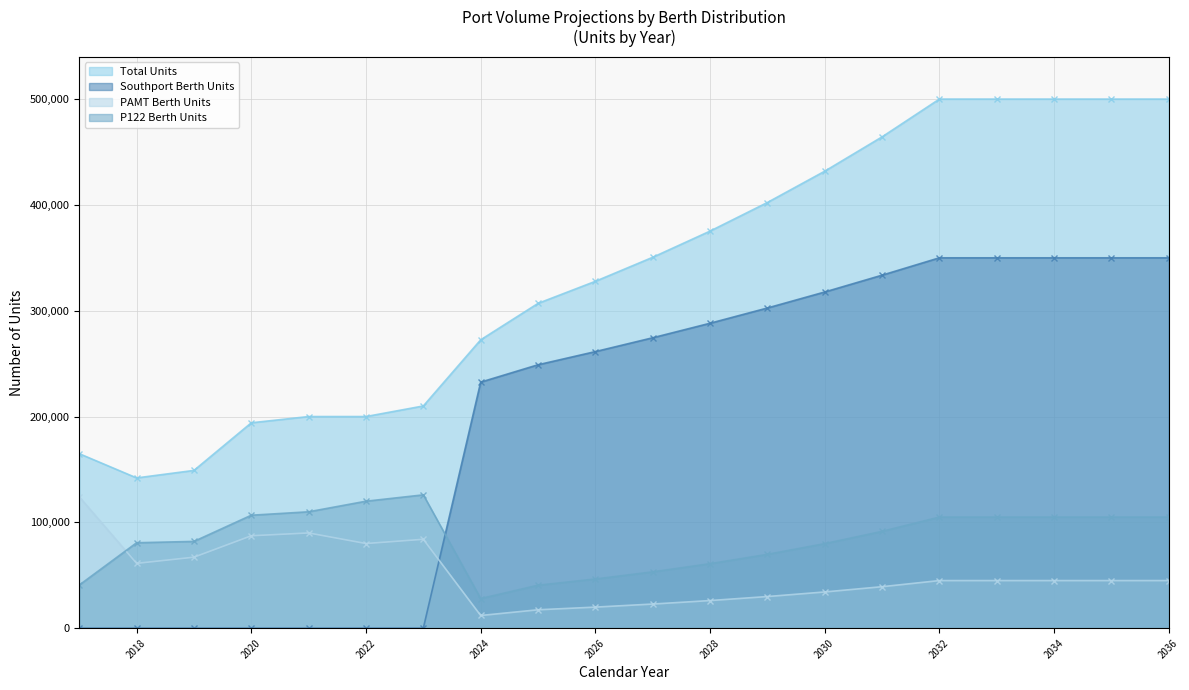

Between 2027 and 2036, which series saw the biggest shift?

Total Units